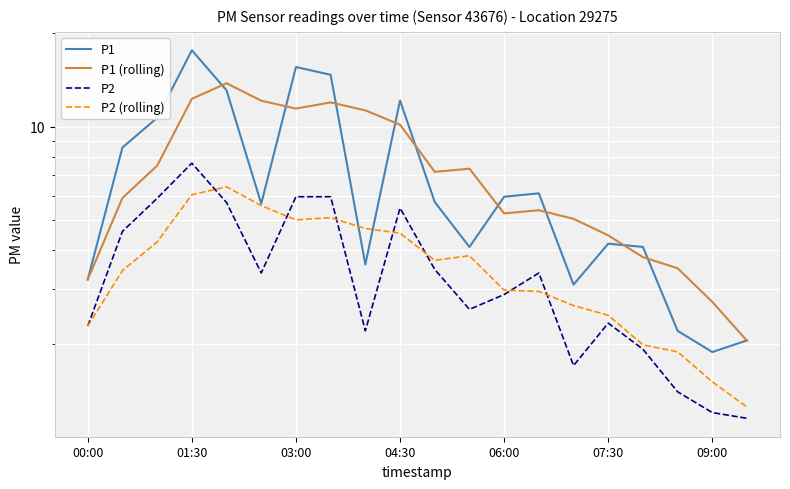

What is the total value across all series at 17?

9.0